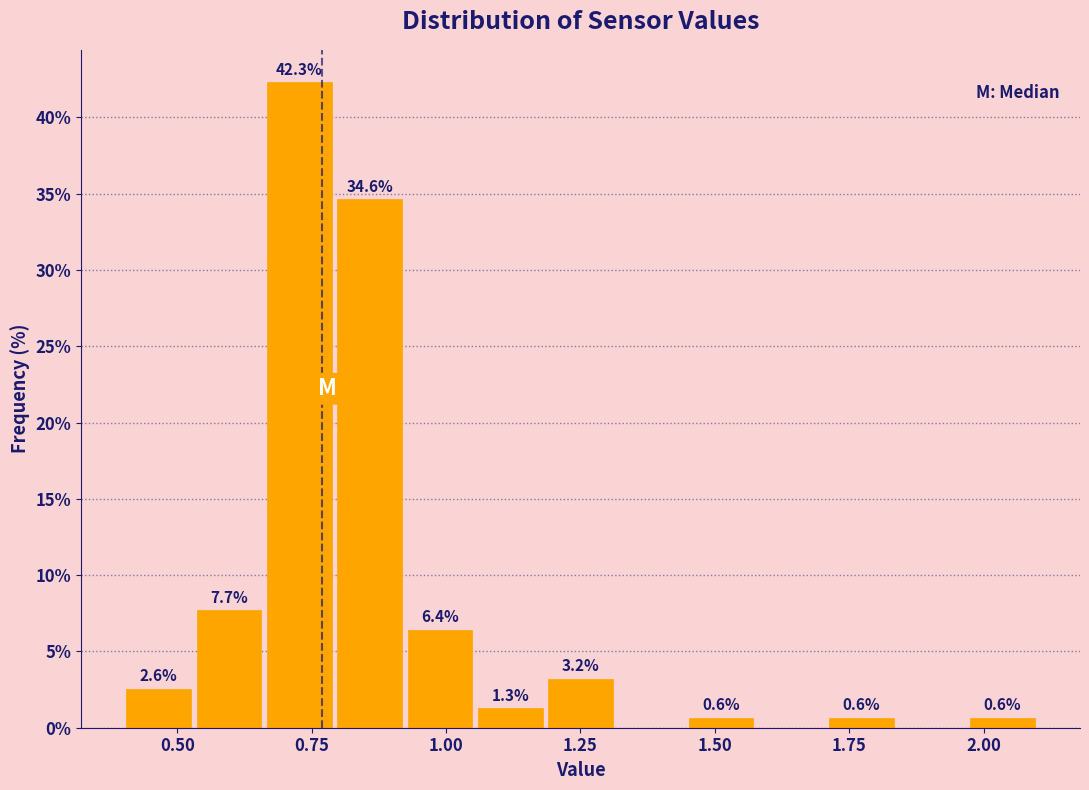

Around what value on the x-axis is the tallest bar? Give the approximate position of its centre, as read against the axis.

0.75